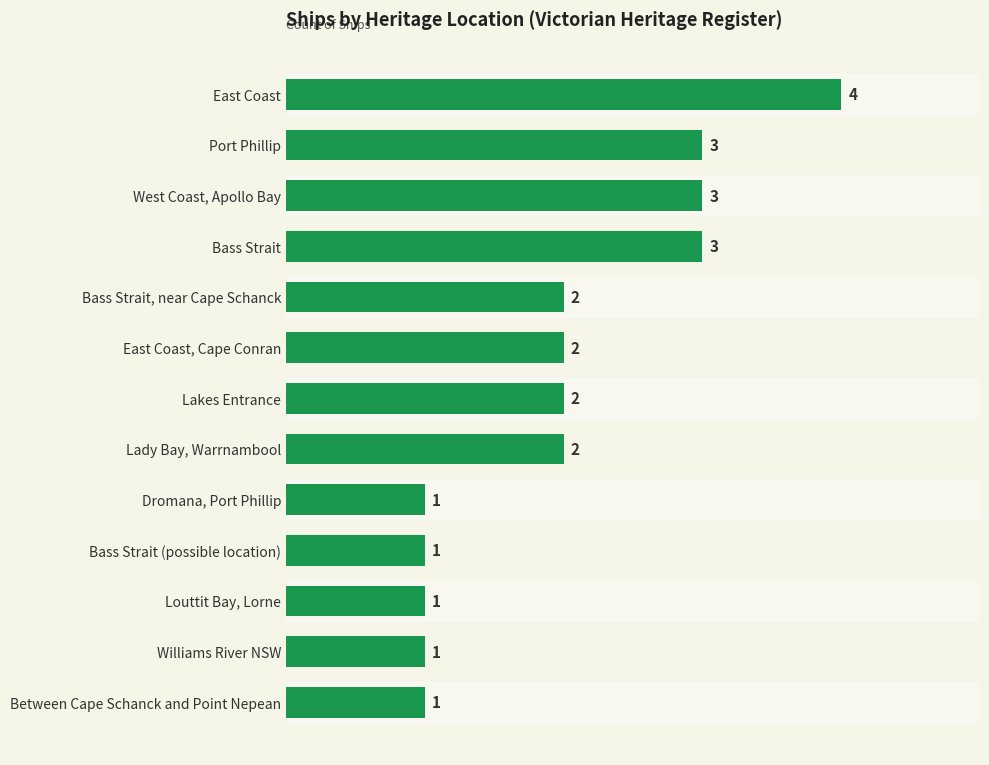

How many data points does each series have?

13